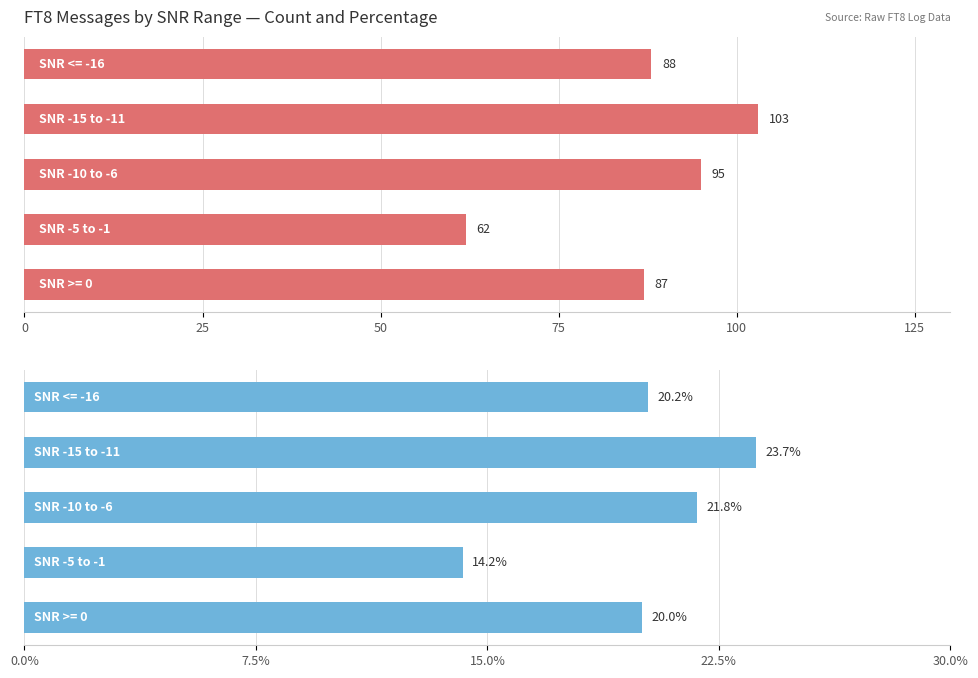

Is it true that Percentage (%) equals 20.0 at 0?

True